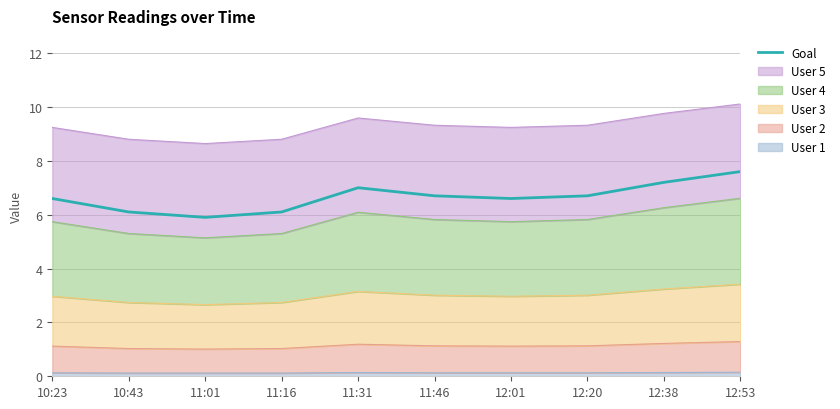

Which label corresponds to the largest value in the chart?

12:53